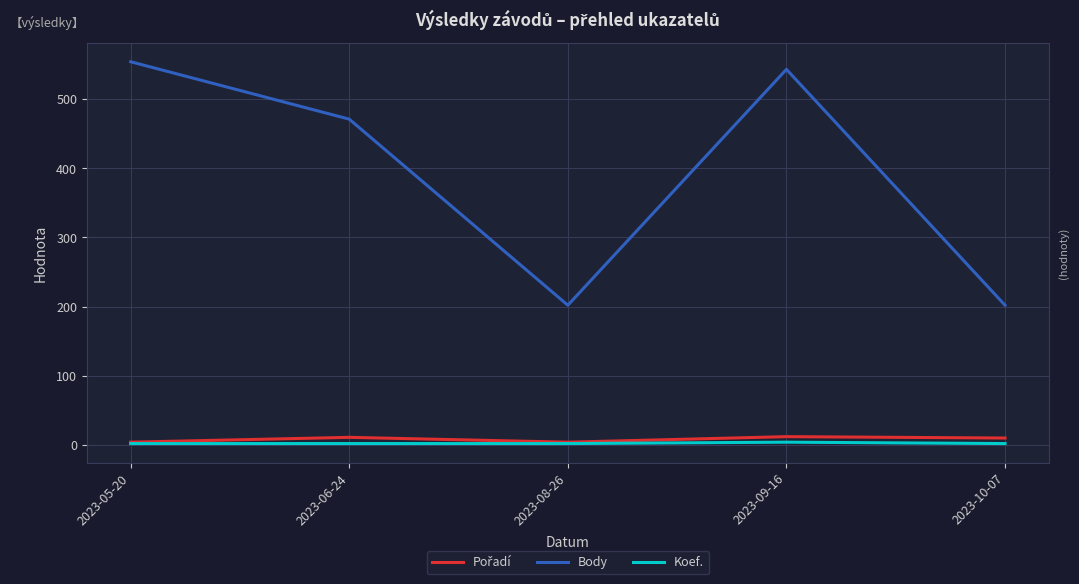

True or false: Koef. and Body cross at least once.

False